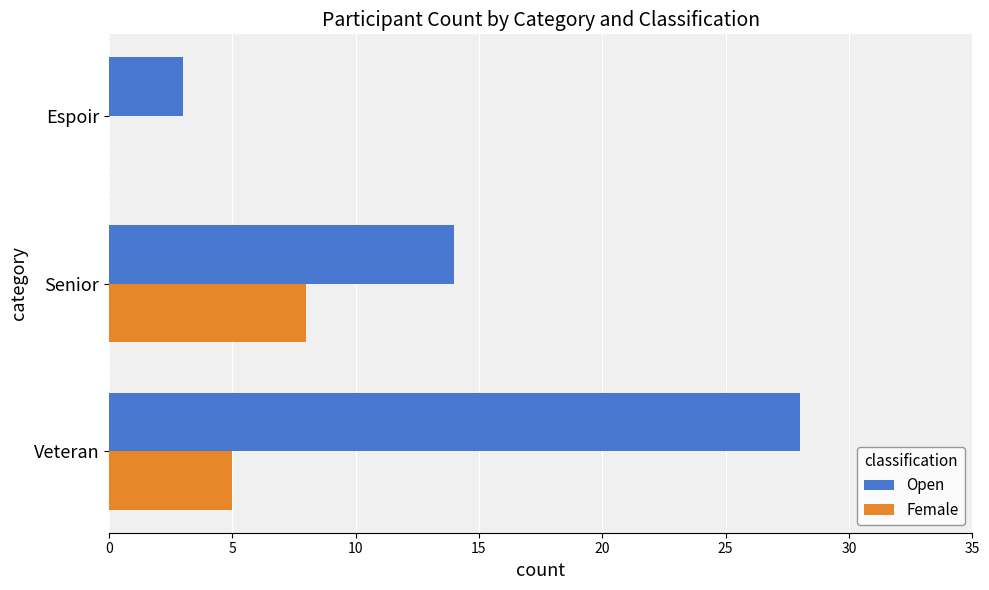

What is the maximum value shown in the chart?

28